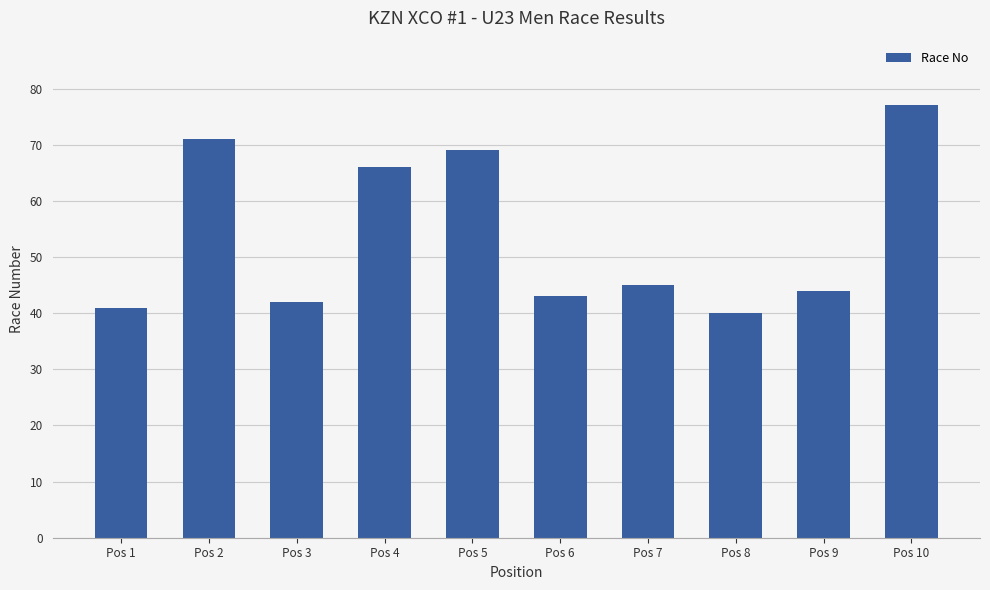

The chart shows a value of 34 at Pos 5. True or false?

False